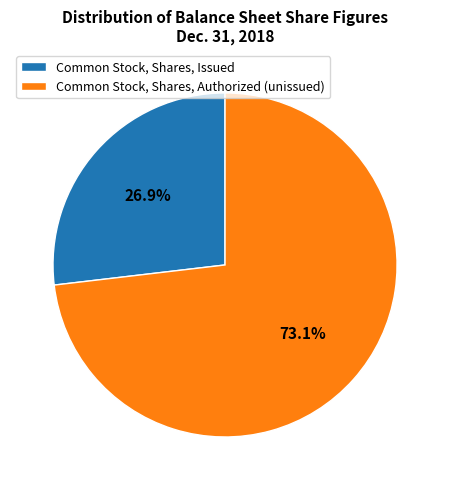

What is the ratio of the value at Common Stock, Shares, Authorized (unissued) to the value at Common Stock, Shares, Issued?

2.7